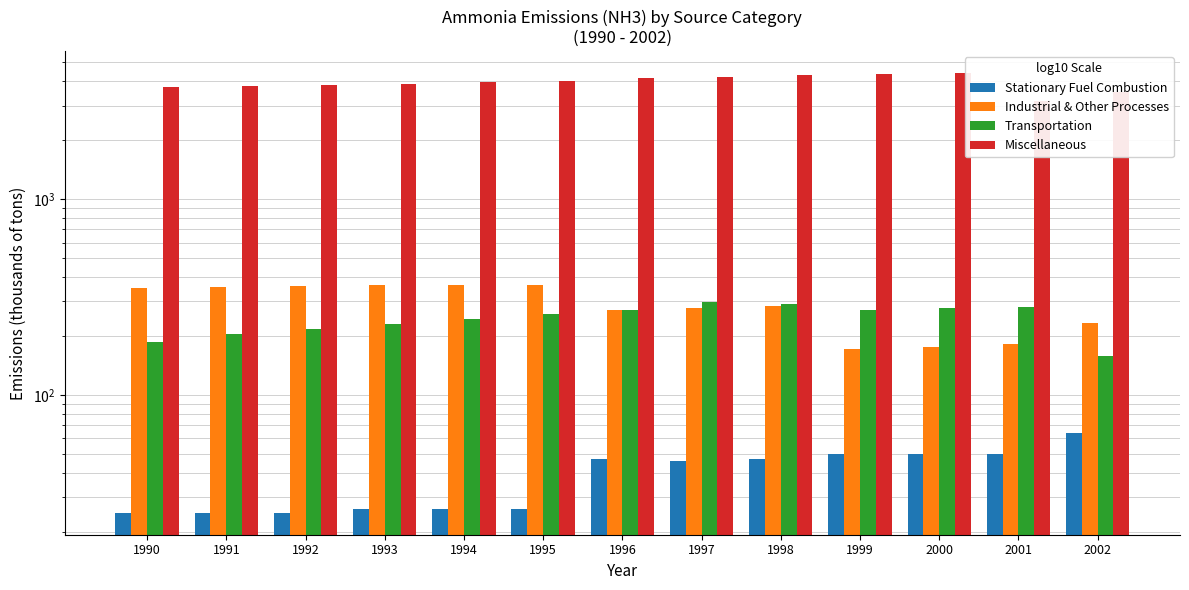

What are all the series names shown in the legend?

Stationary Fuel Combustion, Industrial & Other Processes, Transportation, Miscellaneous